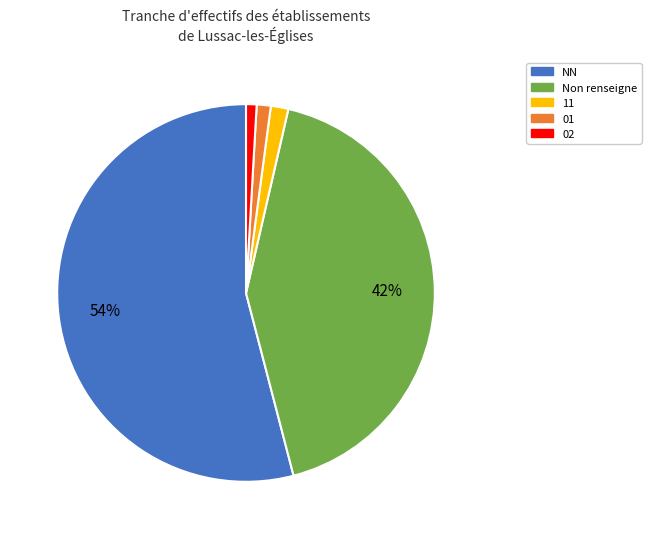

To the nearest percent, what is the difference between the largest and smallest slice percentages?

53%